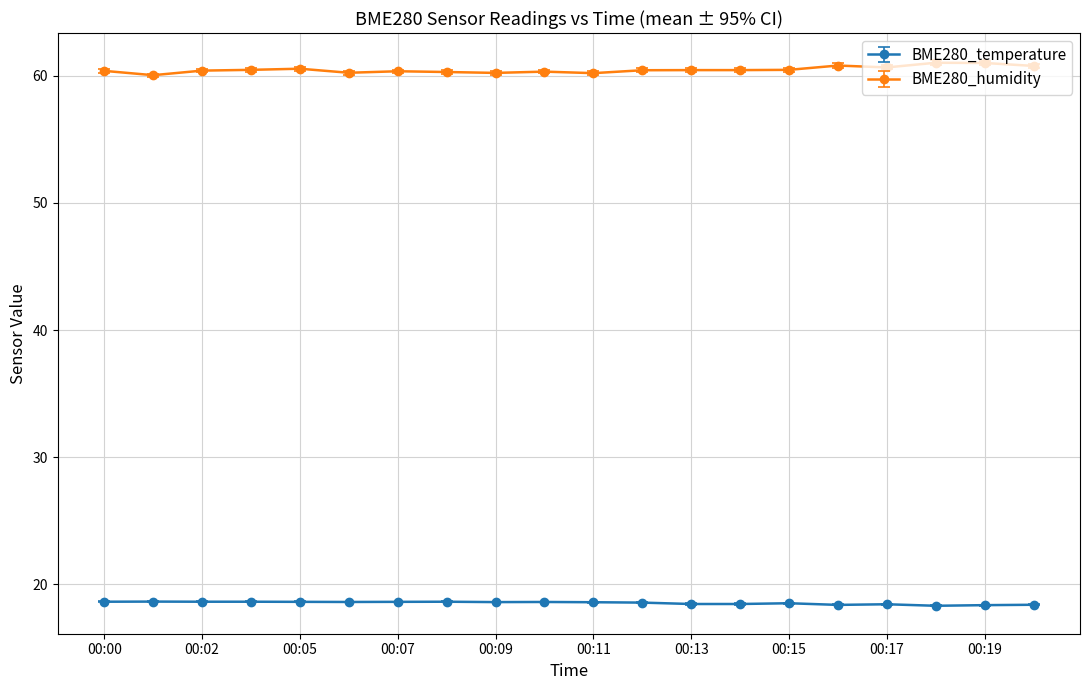

List the series in order of their overall mean, lowest first.

BME280_temperature, BME280_humidity